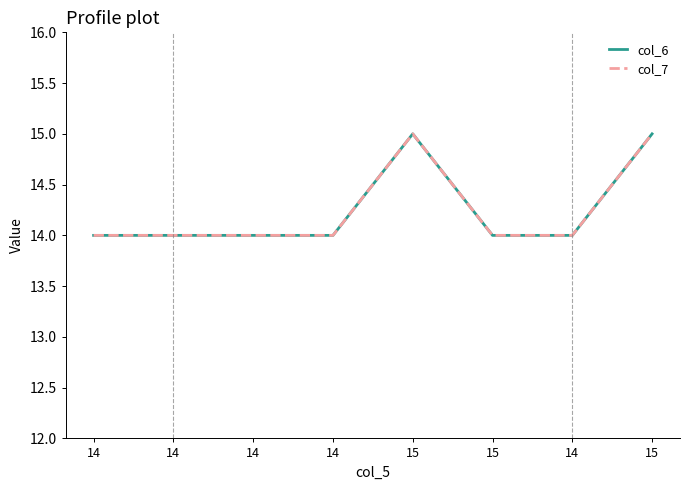

At which category is the sum across all series the highest?

15